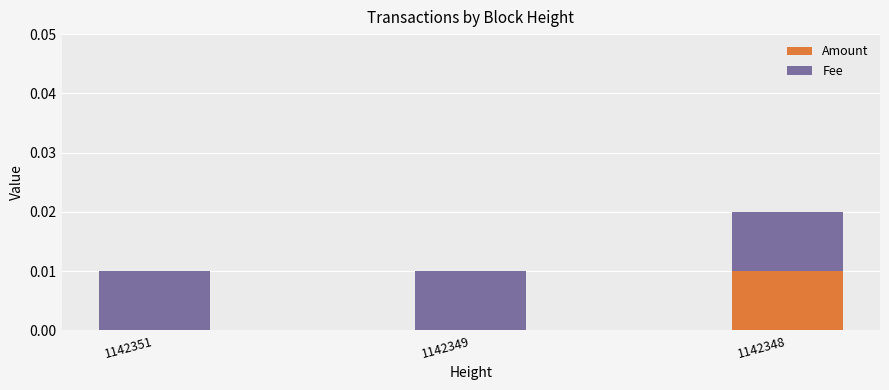

At which category is the sum across all series the highest?

1142348